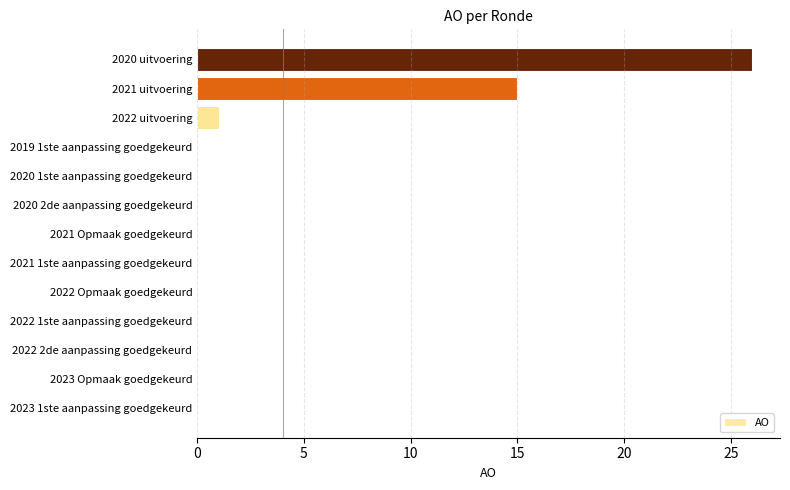

Is it true that the value at 2022 1ste aanpassing goedgekeurd is -11?

False